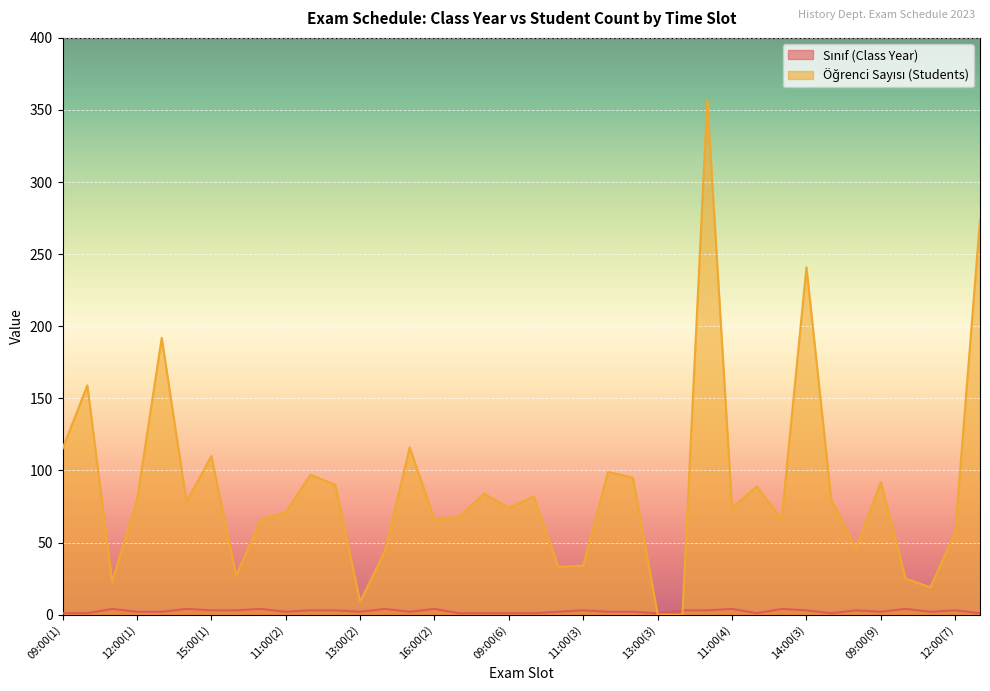

What is the sum of all Öğrenci Sayısı (Students) values?

3331